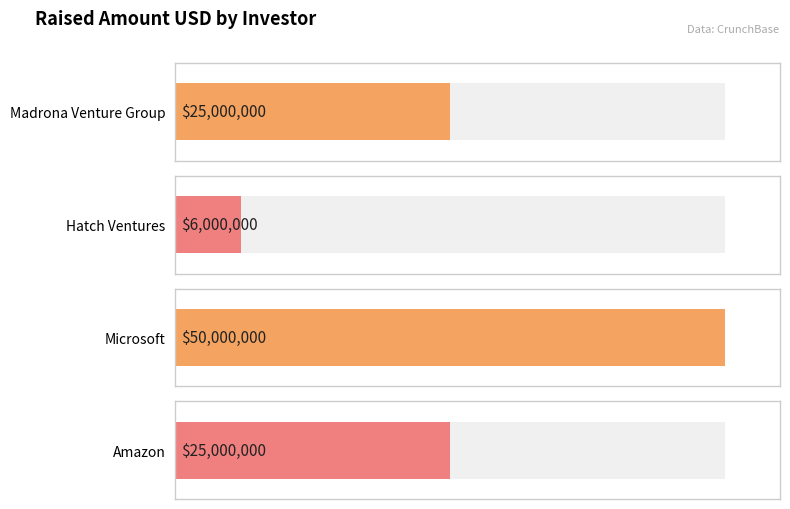

How many values are between 25000000 and 50000000?

3